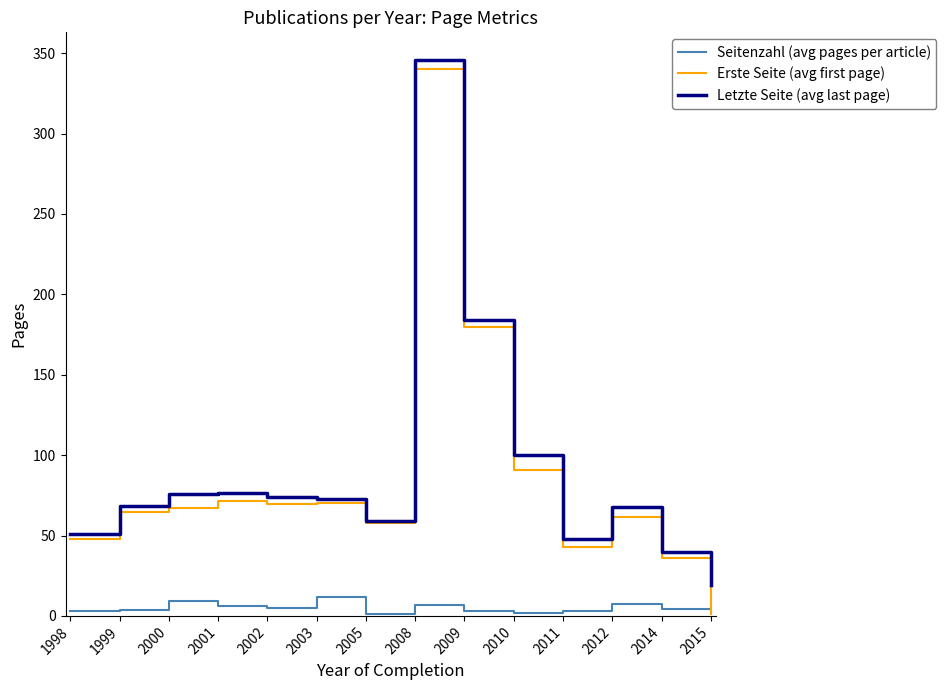

At how many categories does at least one series exceed 200?

1